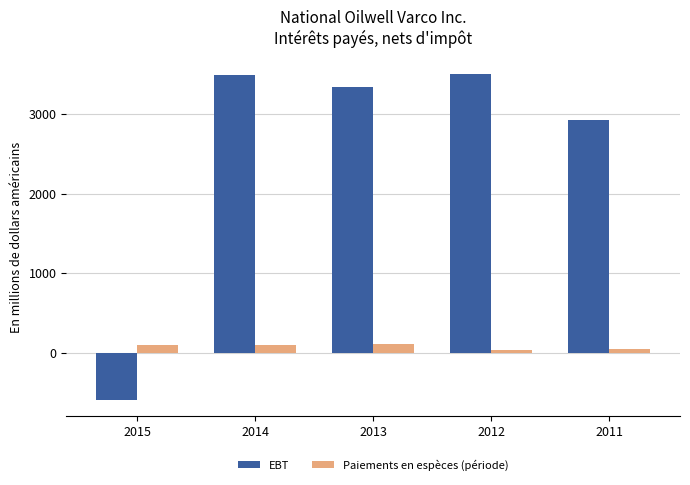

Which series has the widest spread of values?

EBT